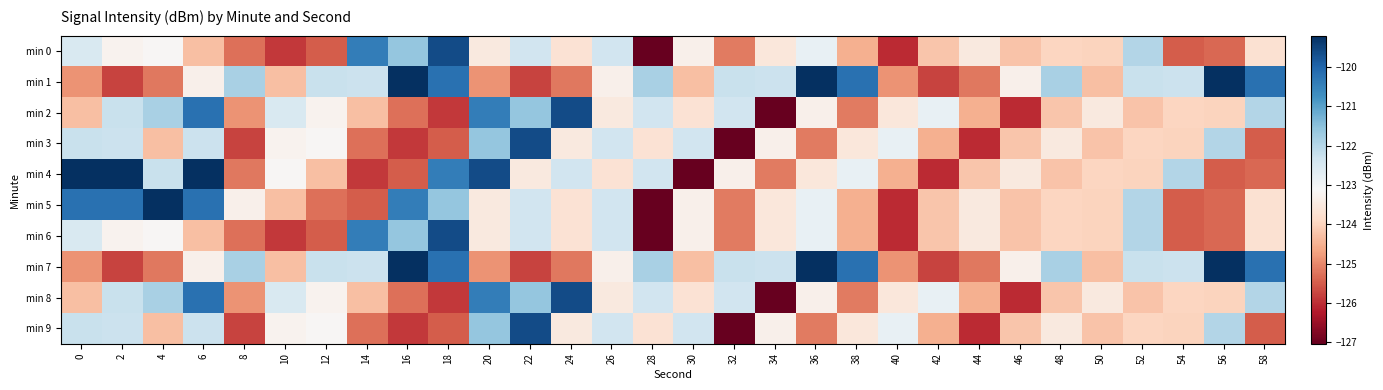

Reading left to right, transcribe all the data shown in this chart.

min 0: 0=-122.5	2=-123.2	4=-123.2	6=-124.3	8=-125.3	10=-125.9	12=-125.5	14=-120.4	16=-121.6	18=-119.6	20=-123.5	22=-122.4	24=-123.7	26=-122.4	28=-127.0	30=-123.3	32=-125.1	34=-123.6	36=-122.8	38=-124.5	40=-126.0	42=-124.2	44=-123.5	46=-124.2	48=-124.0	50=-124.0	52=-122.0	54=-125.5	56=-125.4	58=-123.7
min 1: 0=-124.9	2=-125.8	4=-125.2	6=-123.3	8=-121.9	10=-124.3	12=-122.2	14=-122.3	16=-119.2	18=-120.2	20=-124.9	22=-125.8	24=-125.2	26=-123.3	28=-121.9	30=-124.3	32=-122.2	34=-122.3	36=-119.2	38=-120.2	40=-124.9	42=-125.8	44=-125.2	46=-123.3	48=-121.9	50=-124.3	52=-122.2	54=-122.3	56=-119.2	58=-120.2
min 2: 0=-124.3	2=-122.2	4=-121.9	6=-120.2	8=-124.9	10=-122.5	12=-123.2	14=-124.3	16=-125.3	18=-125.9	20=-120.4	22=-121.6	24=-119.6	26=-123.5	28=-122.4	30=-123.7	32=-122.4	34=-127.0	36=-123.3	38=-125.1	40=-123.6	42=-122.8	44=-124.5	46=-126.0	48=-124.2	50=-123.5	52=-124.2	54=-124.0	56=-124.0	58=-122.0
min 3: 0=-122.2	2=-122.3	4=-124.3	6=-122.3	8=-125.8	10=-123.2	12=-123.2	14=-125.3	16=-125.9	18=-125.5	20=-121.6	22=-119.6	24=-123.5	26=-122.4	28=-123.7	30=-122.4	32=-127.0	34=-123.3	36=-125.1	38=-123.6	40=-122.8	42=-124.5	44=-126.0	46=-124.2	48=-123.5	50=-124.2	52=-124.0	54=-124.0	56=-122.0	58=-125.5
min 4: 0=-119.2	2=-119.2	4=-122.2	6=-119.2	8=-125.2	10=-123.2	12=-124.3	14=-125.9	16=-125.5	18=-120.4	20=-119.6	22=-123.5	24=-122.4	26=-123.7	28=-122.4	30=-127.0	32=-123.3	34=-125.1	36=-123.6	38=-122.8	40=-124.5	42=-126.0	44=-124.2	46=-123.5	48=-124.2	50=-124.0	52=-124.0	54=-122.0	56=-125.5	58=-125.4
min 5: 0=-120.2	2=-120.2	4=-119.2	6=-120.2	8=-123.3	10=-124.3	12=-125.3	14=-125.5	16=-120.4	18=-121.6	20=-123.5	22=-122.4	24=-123.7	26=-122.4	28=-127.0	30=-123.3	32=-125.1	34=-123.6	36=-122.8	38=-124.5	40=-126.0	42=-124.2	44=-123.5	46=-124.2	48=-124.0	50=-124.0	52=-122.0	54=-125.5	56=-125.4	58=-123.7
min 6: 0=-122.5	2=-123.2	4=-123.2	6=-124.3	8=-125.3	10=-125.9	12=-125.5	14=-120.4	16=-121.6	18=-119.6	20=-123.5	22=-122.4	24=-123.7	26=-122.4	28=-127.0	30=-123.3	32=-125.1	34=-123.6	36=-122.8	38=-124.5	40=-126.0	42=-124.2	44=-123.5	46=-124.2	48=-124.0	50=-124.0	52=-122.0	54=-125.5	56=-125.4	58=-123.7
min 7: 0=-124.9	2=-125.8	4=-125.2	6=-123.3	8=-121.9	10=-124.3	12=-122.2	14=-122.3	16=-119.2	18=-120.2	20=-124.9	22=-125.8	24=-125.2	26=-123.3	28=-121.9	30=-124.3	32=-122.2	34=-122.3	36=-119.2	38=-120.2	40=-124.9	42=-125.8	44=-125.2	46=-123.3	48=-121.9	50=-124.3	52=-122.2	54=-122.3	56=-119.2	58=-120.2
min 8: 0=-124.3	2=-122.2	4=-121.9	6=-120.2	8=-124.9	10=-122.5	12=-123.2	14=-124.3	16=-125.3	18=-125.9	20=-120.4	22=-121.6	24=-119.6	26=-123.5	28=-122.4	30=-123.7	32=-122.4	34=-127.0	36=-123.3	38=-125.1	40=-123.6	42=-122.8	44=-124.5	46=-126.0	48=-124.2	50=-123.5	52=-124.2	54=-124.0	56=-124.0	58=-122.0
min 9: 0=-122.2	2=-122.3	4=-124.3	6=-122.3	8=-125.8	10=-123.2	12=-123.2	14=-125.3	16=-125.9	18=-125.5	20=-121.6	22=-119.6	24=-123.5	26=-122.4	28=-123.7	30=-122.4	32=-127.0	34=-123.3	36=-125.1	38=-123.6	40=-122.8	42=-124.5	44=-126.0	46=-124.2	48=-123.5	50=-124.2	52=-124.0	54=-124.0	56=-122.0	58=-125.5